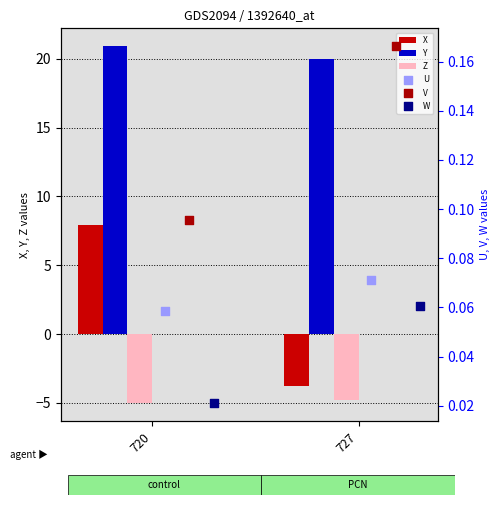

What are all the series names shown in the legend?

X, Y, Z, U, V, W